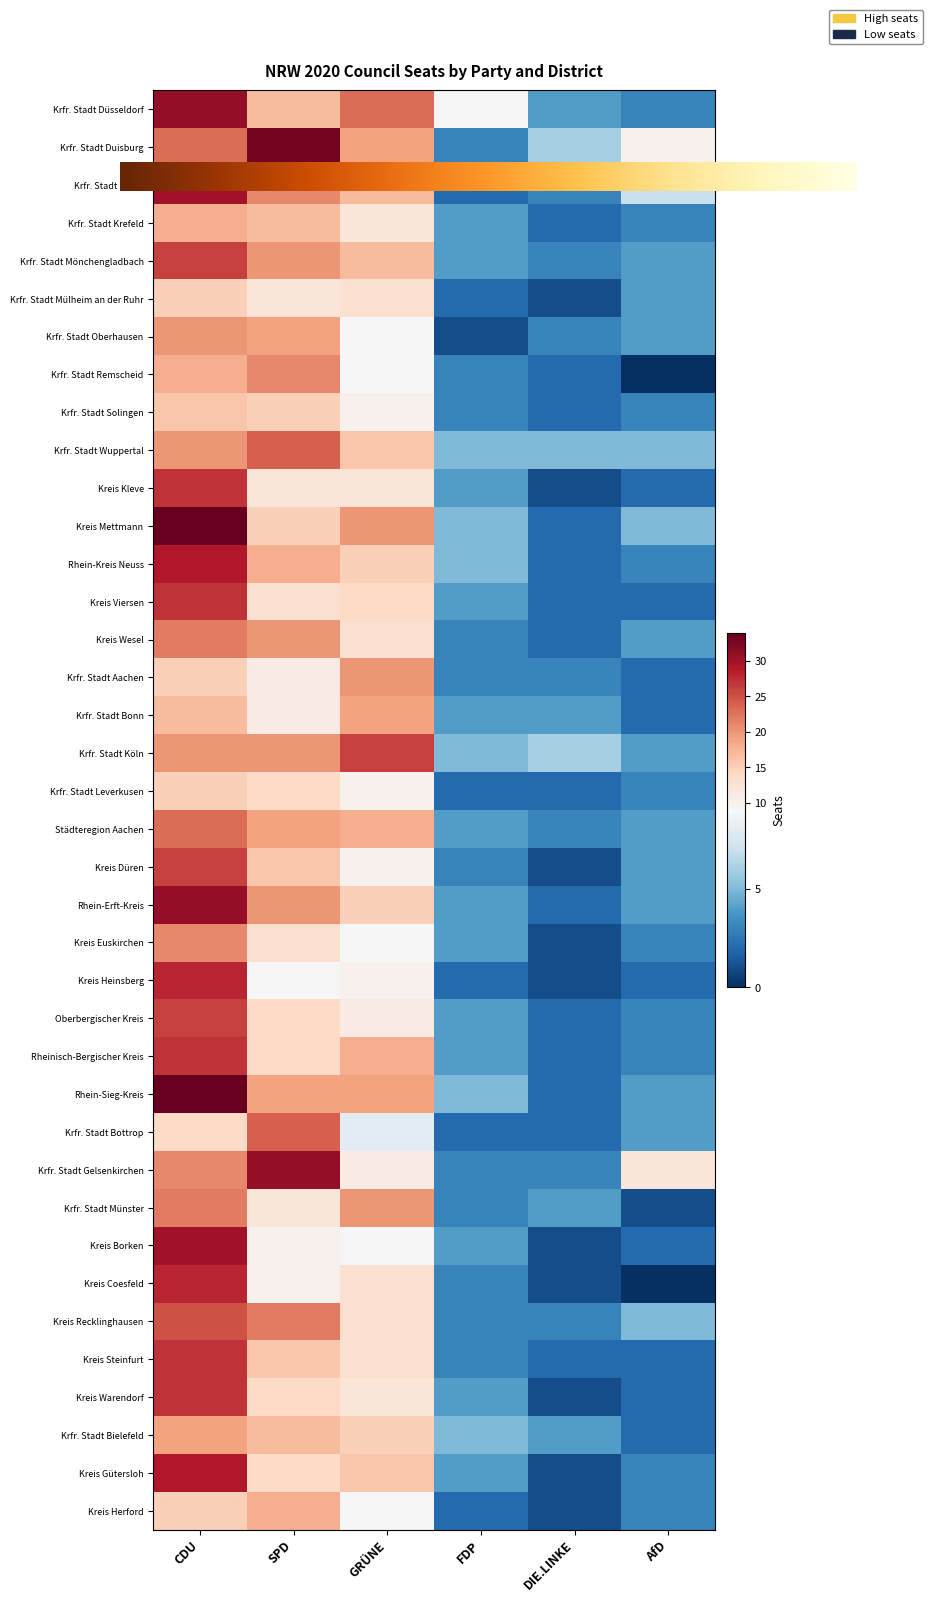

True or false: Kreis Düren has a value of 1 at DIE.LINKE.

True